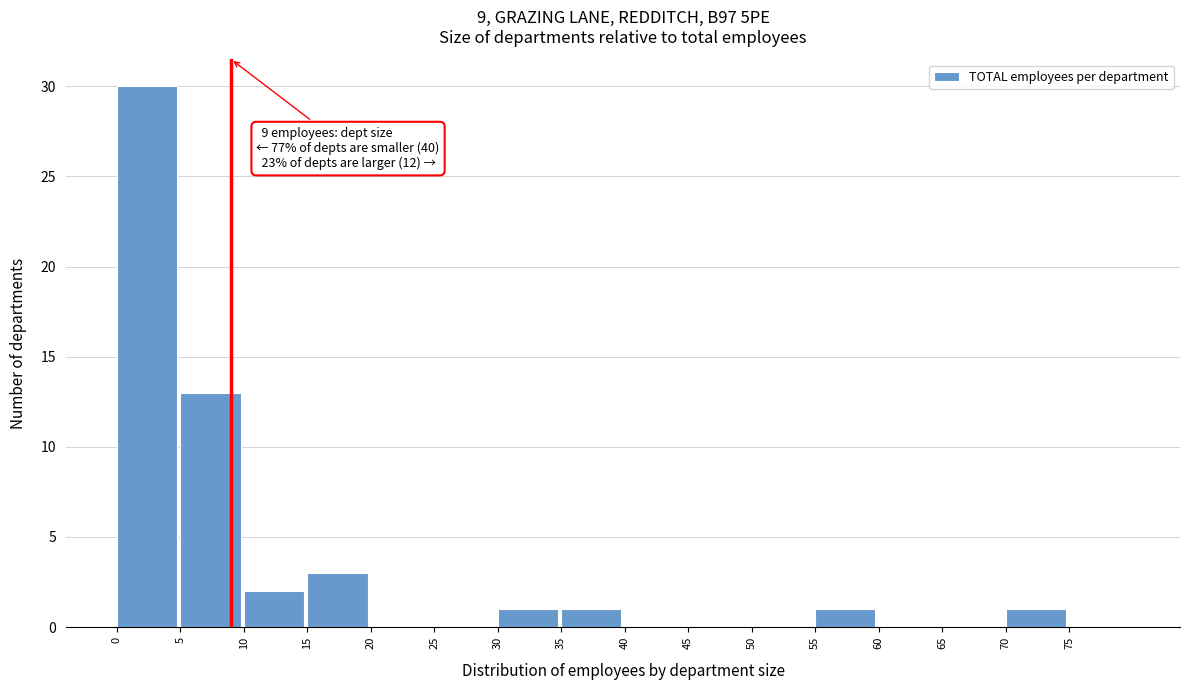

Over which range of the x-axis is the bar tallest?

0 to 5